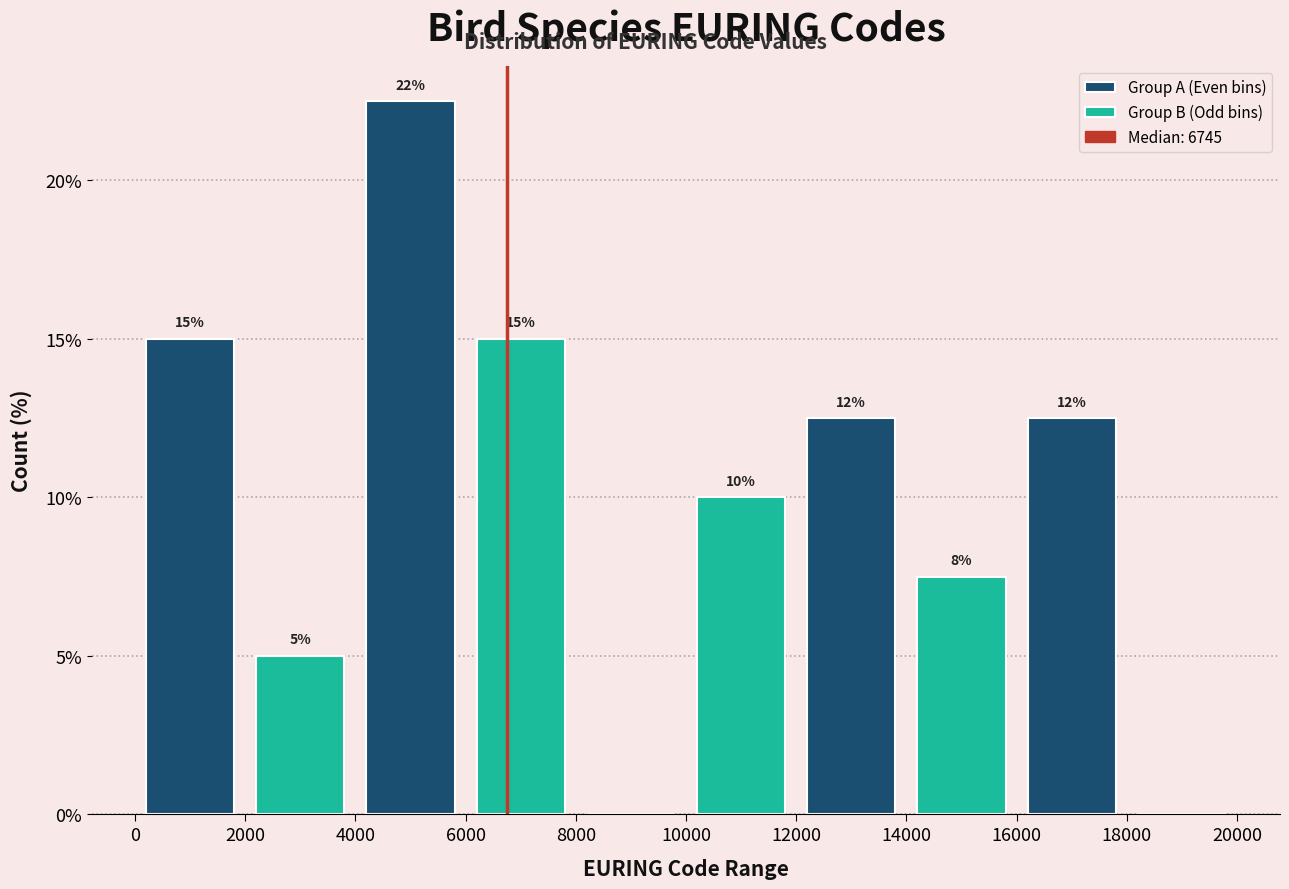

At which label does Group A (Even bins) reach its peak?

6000